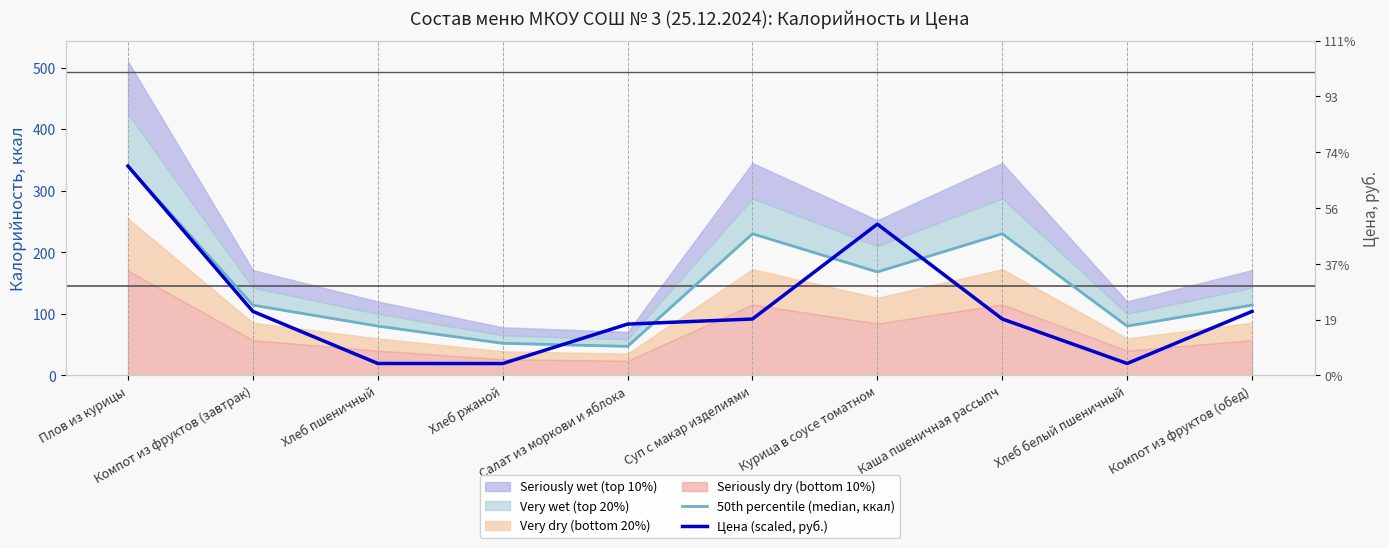

What is the total value across all series at Курица в соусе томатном?

413.6